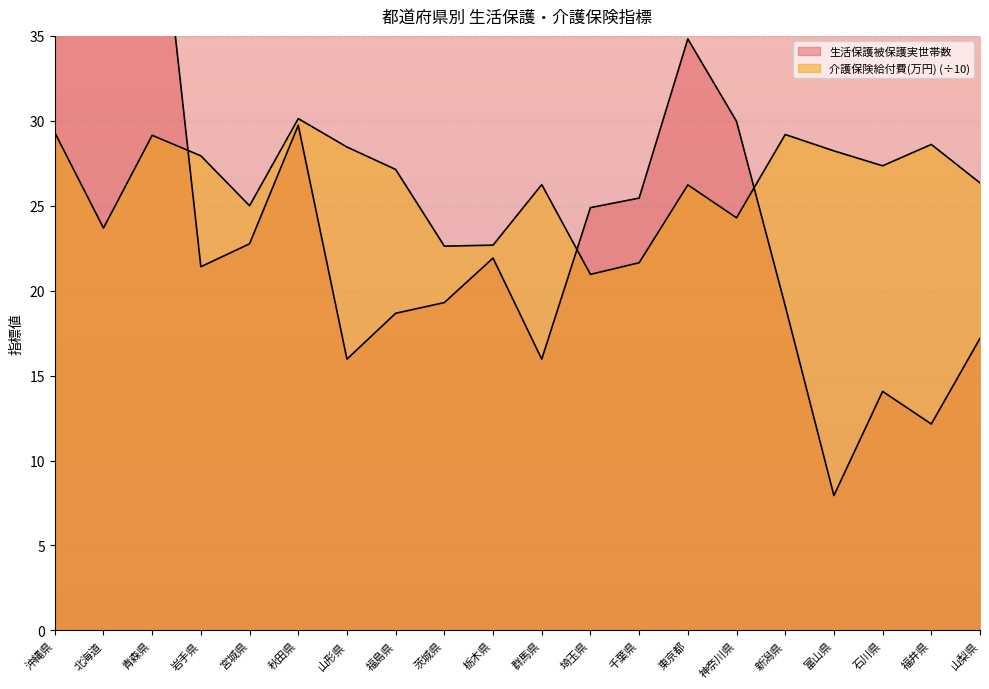

How many lines are shown in the chart?

2